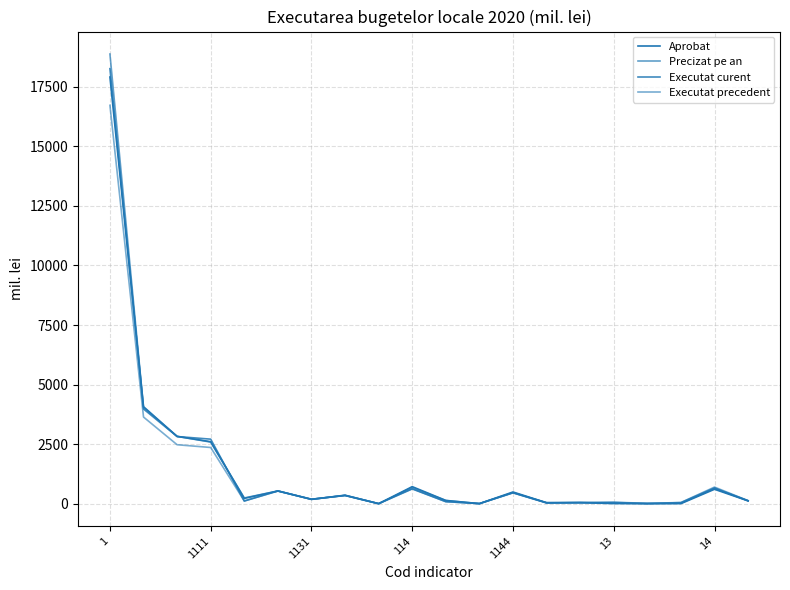

How many intersections are there between Executat precedent and Aprobat?

5